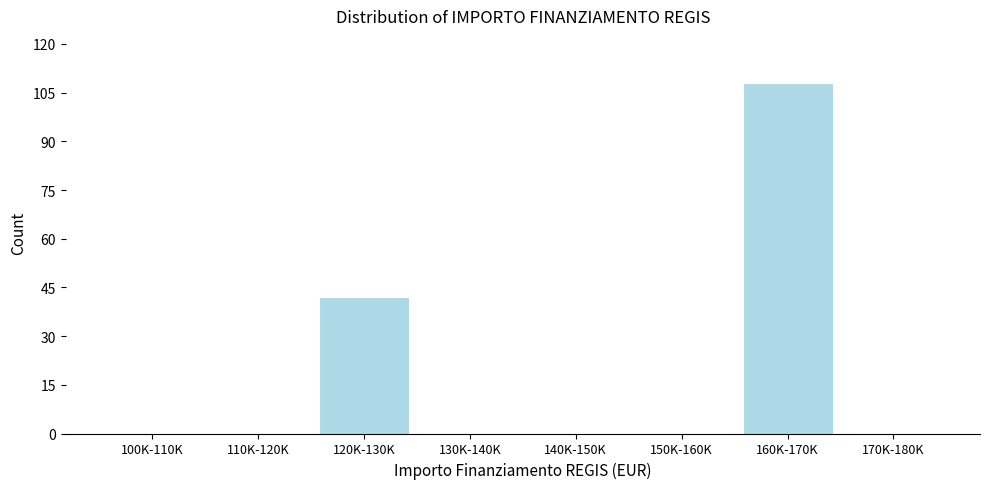

Reading left to right, transcribe all the data shown in this chart.

100K-110K=0	110K-120K=0	120K-130K=42	130K-140K=0	140K-150K=0	150K-160K=0	160K-170K=108	170K-180K=0